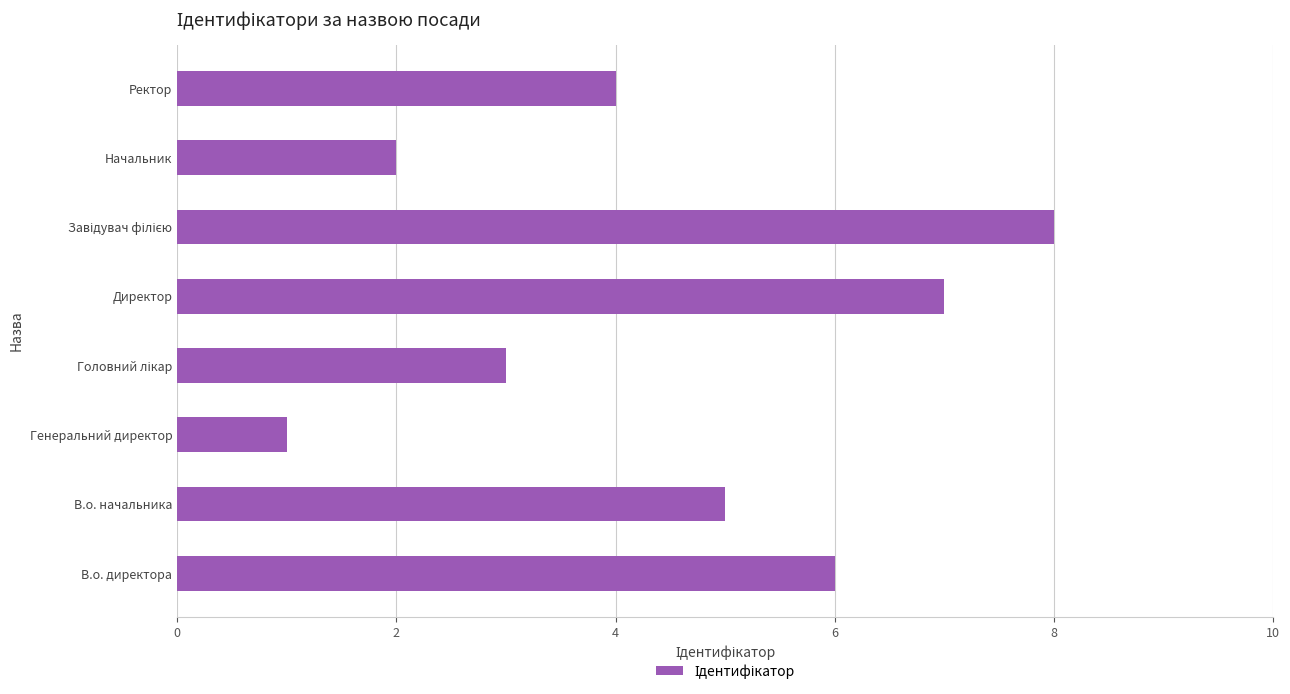

Which category has the lowest value across all series?

Генеральний директор